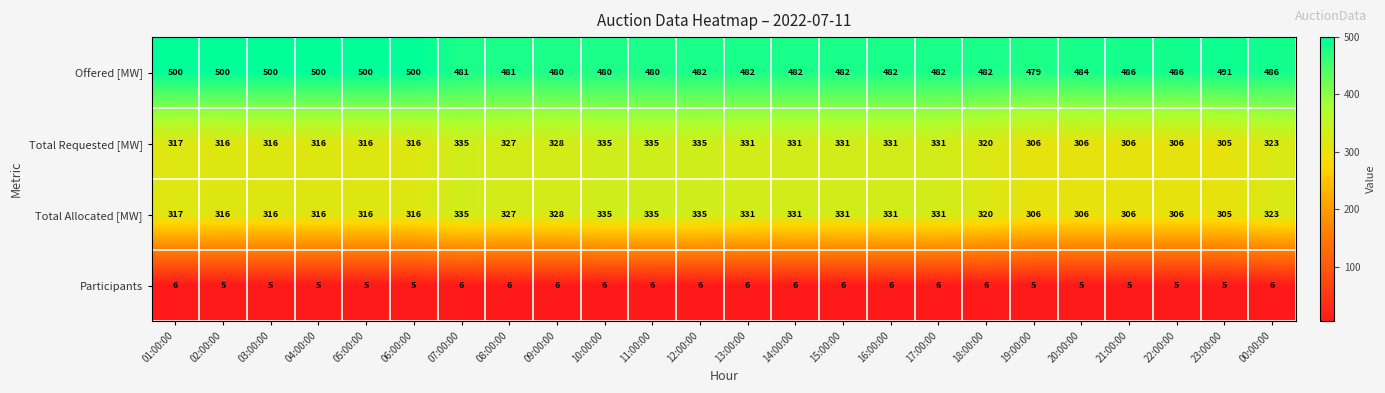

What is the minimum value shown in the chart?

5